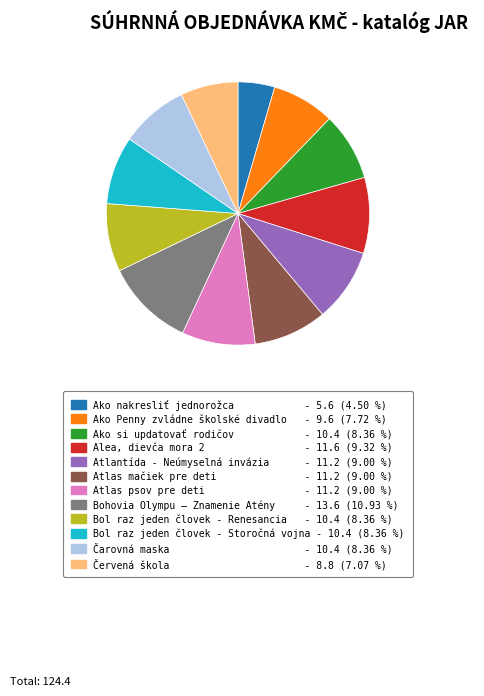

Does Atlas psov pre deti account for over 50% of the chart?

No